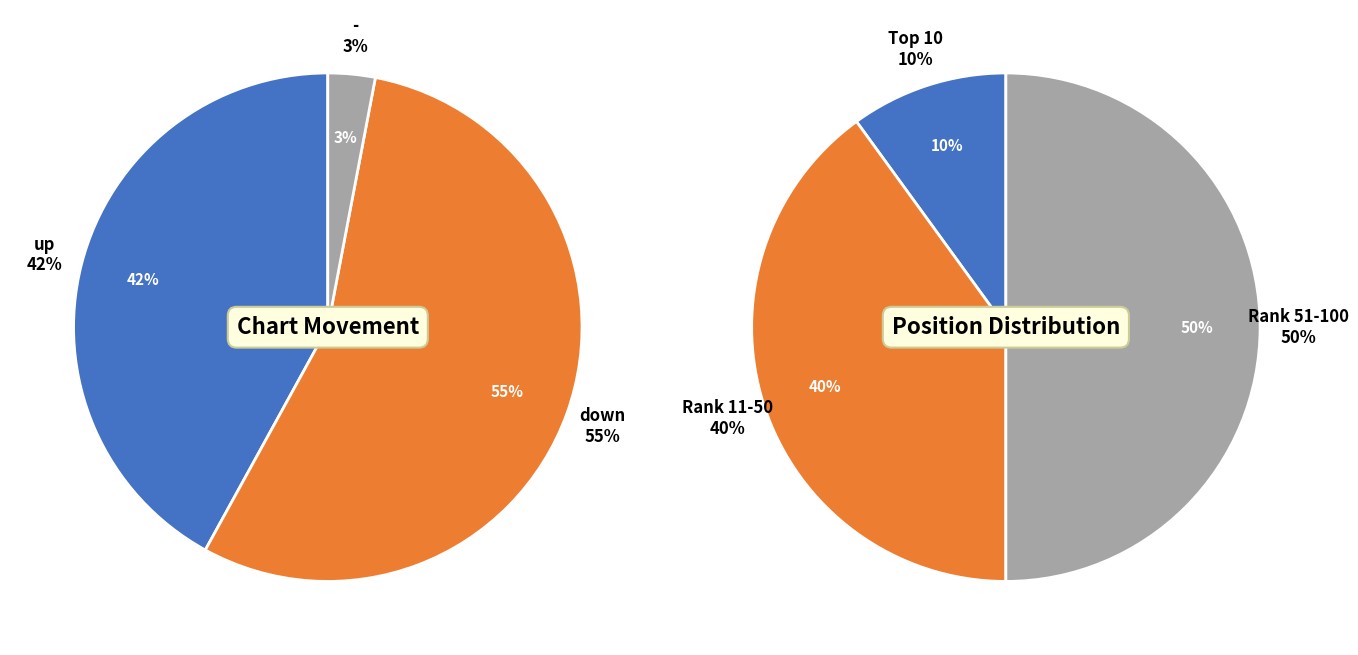

Rank the categories by value from lowest to highest.

-, up, down